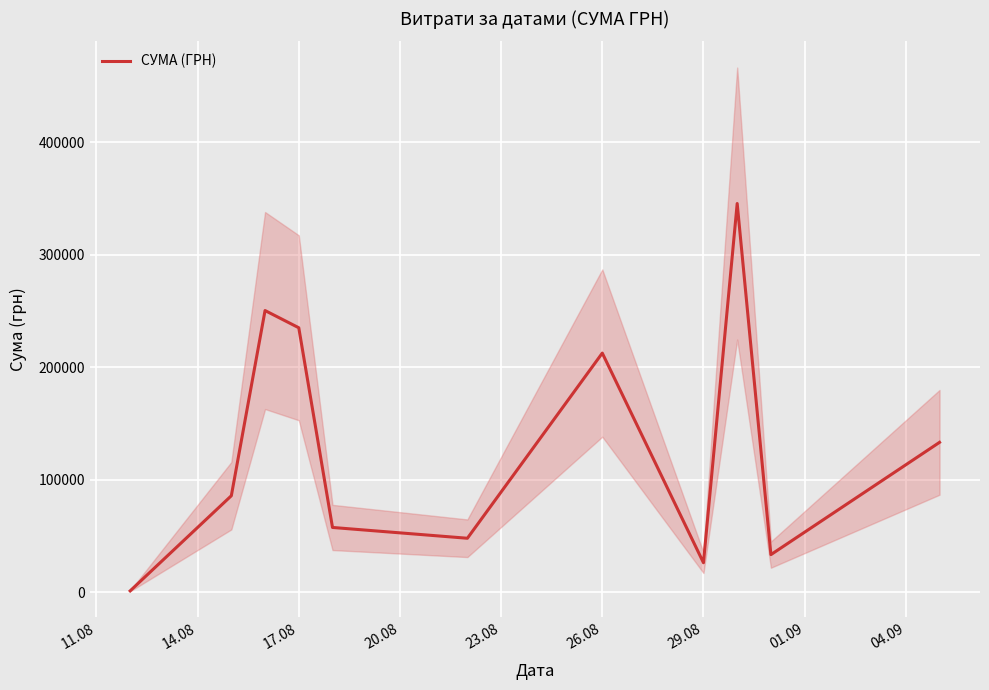

True or false: the data has more than 1 interior local peaks.

True